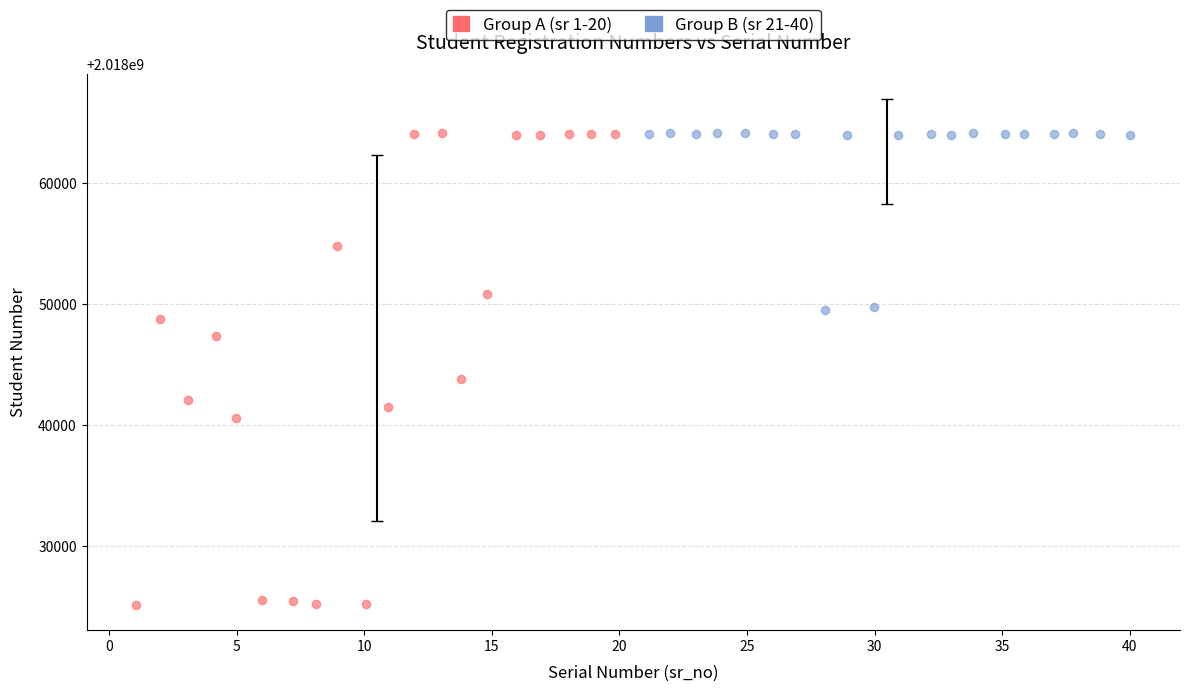

What are all the series names shown in the legend?

Group A (sr 1-20), Group B (sr 21-40)